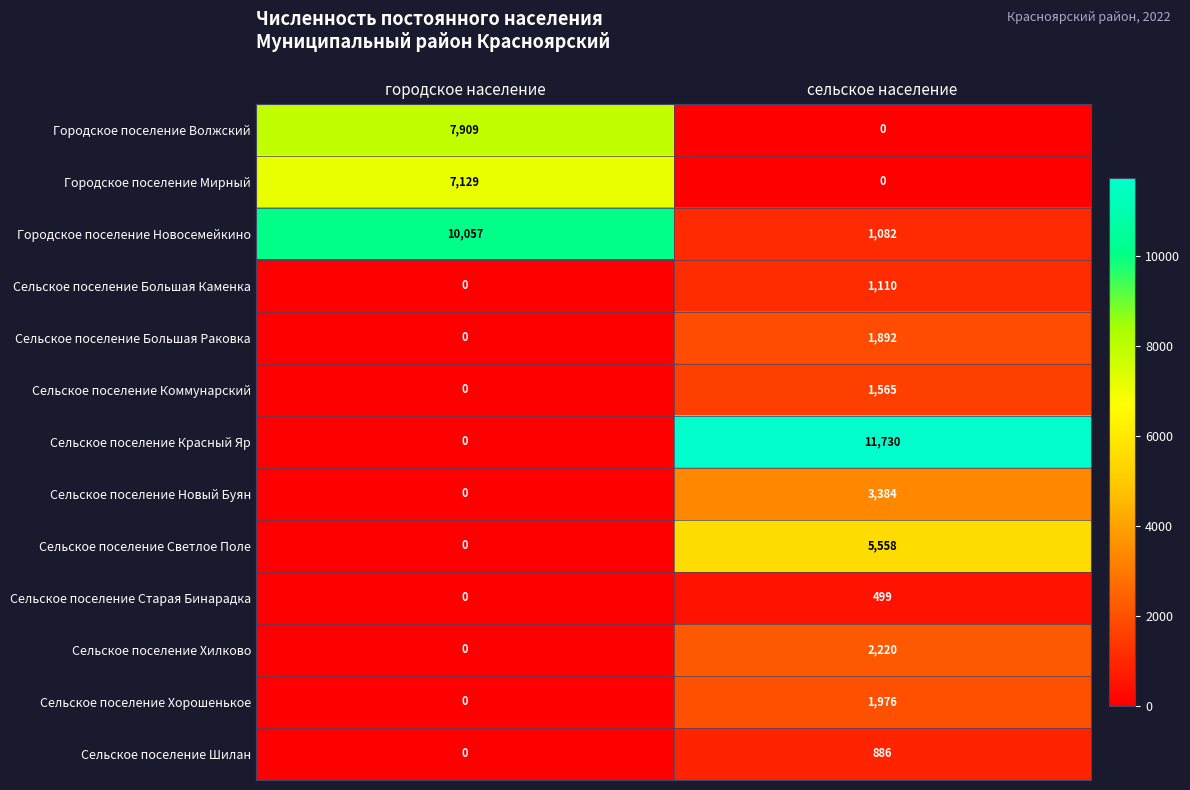

Reading left to right, transcribe all the data shown in this chart.

Городское поселение Волжский: городское население=7909	сельское население=0
Городское поселение Мирный: городское население=7129	сельское население=0
Городское поселение Новосемейкино: городское население=10057	сельское население=1082
Сельское поселение Большая Каменка: городское население=0	сельское население=1110
Сельское поселение Большая Раковка: городское население=0	сельское население=1892
Сельское поселение Коммунарский: городское население=0	сельское население=1565
Сельское поселение Красный Яр: городское население=0	сельское население=11730
Сельское поселение Новый Буян: городское население=0	сельское население=3384
Сельское поселение Светлое Поле: городское население=0	сельское население=5558
Сельское поселение Старая Бинарадка: городское население=0	сельское население=499
Сельское поселение Хилково: городское население=0	сельское население=2220
Сельское поселение Хорошенькое: городское население=0	сельское население=1976
Сельское поселение Шилан: городское население=0	сельское население=886